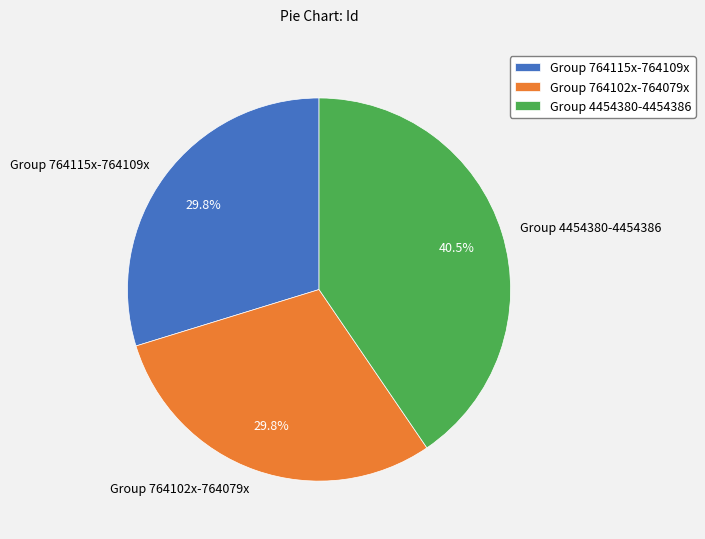

Which category has the biggest portion of the pie?

Group 4454380-4454386